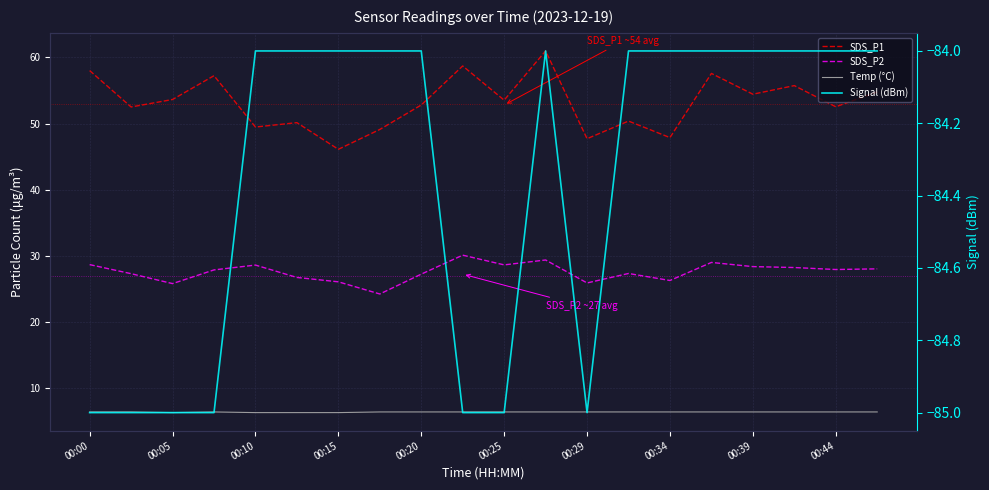

At which category is the sum across all series the highest?

11